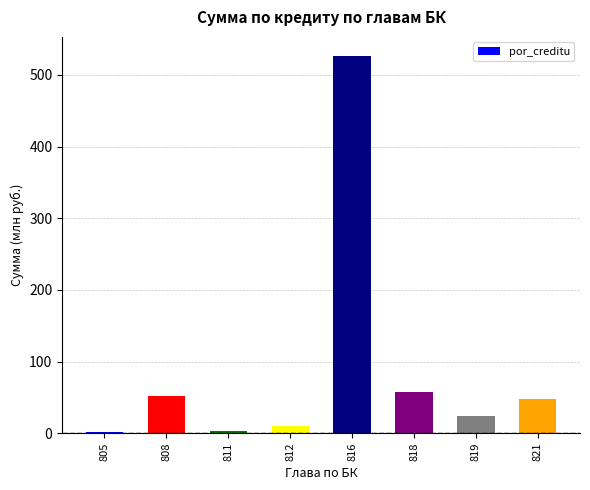

Reading right to left, list all the values displayed in this chart.

47.3	23.8	58.1	526.8	10.5	3.8	51.8	1.5